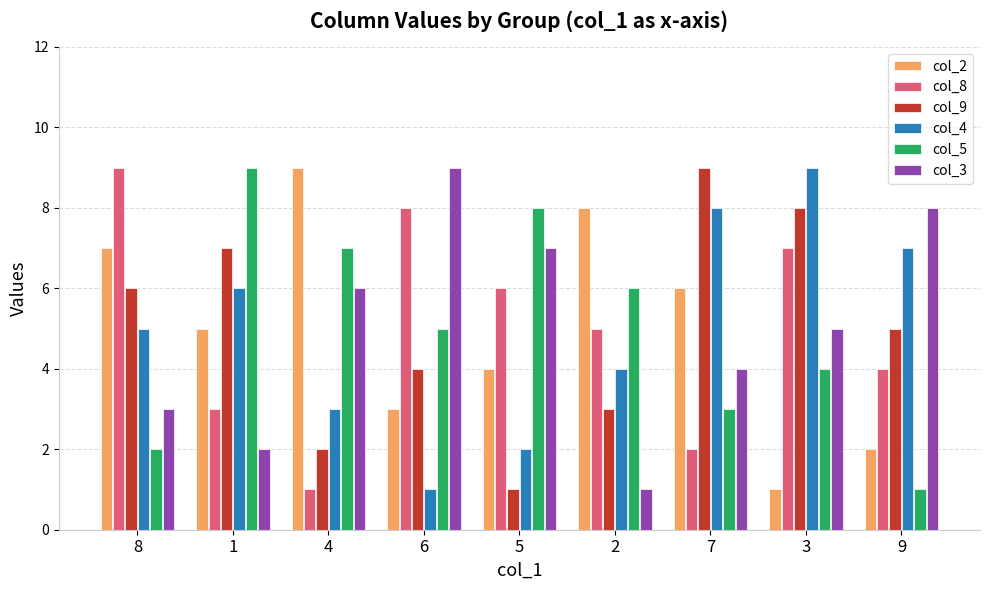

How many bars are there in each group?

6